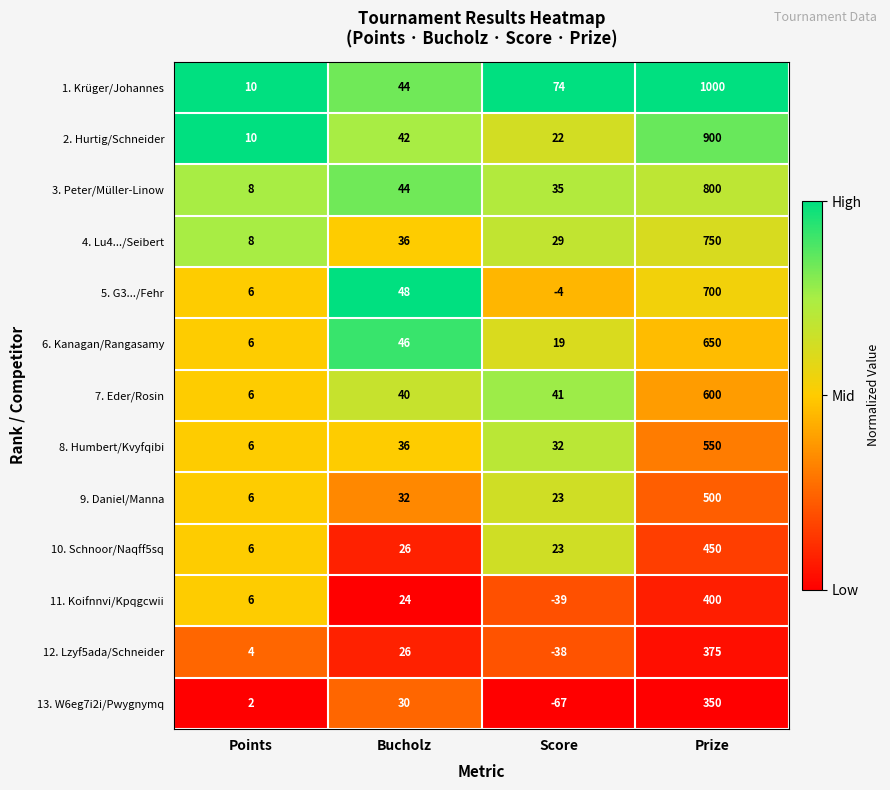

What is the sum of the 1. Krüger/Johannes values at Bucholz and Score?

118